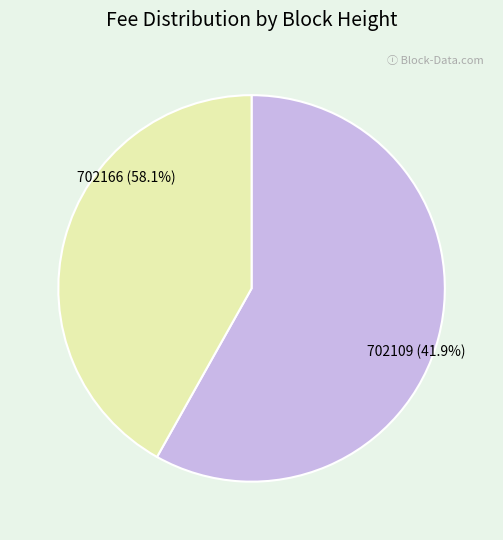

Rank the categories by value from lowest to highest.

702109, 702166